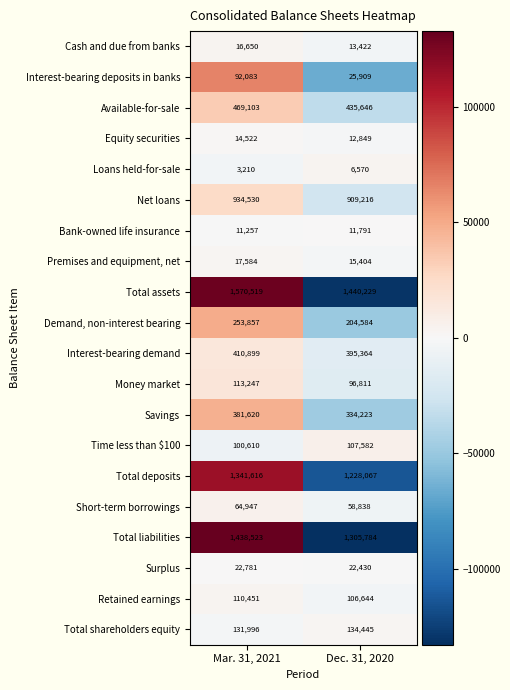

At which category is the sum across all series the highest?

Mar. 31, 2021